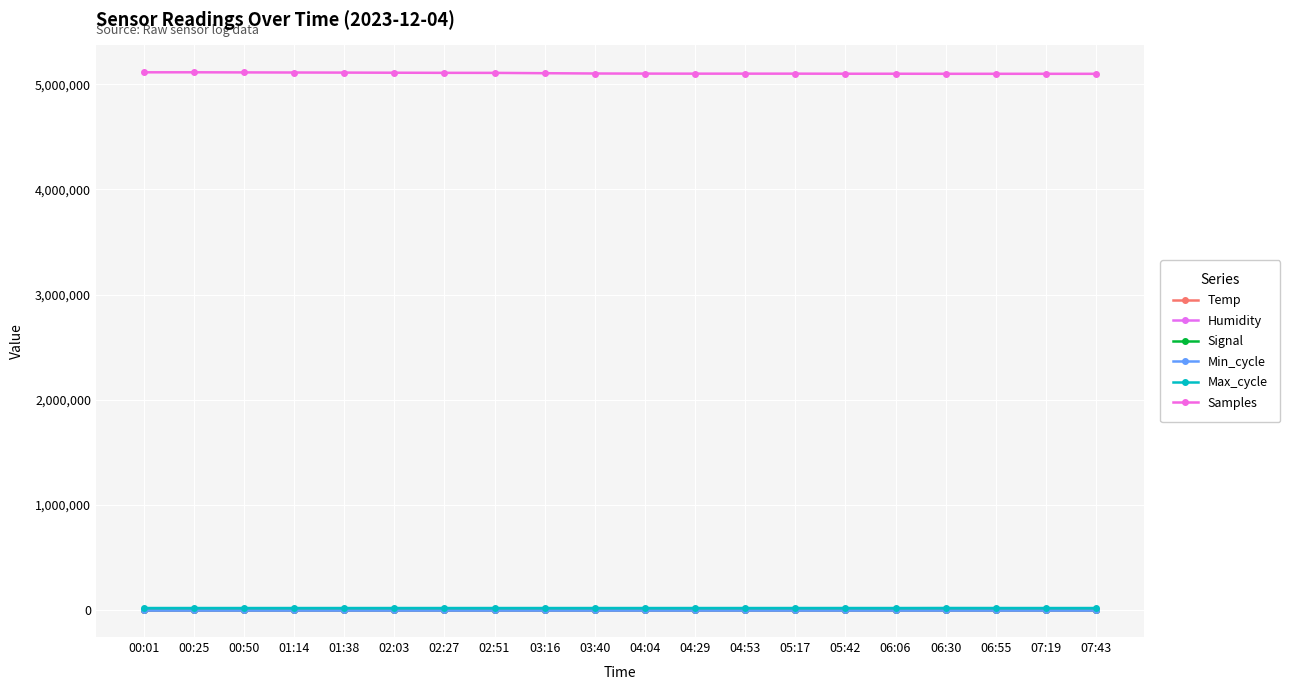

Is this an area chart (filled region under the line)?

No